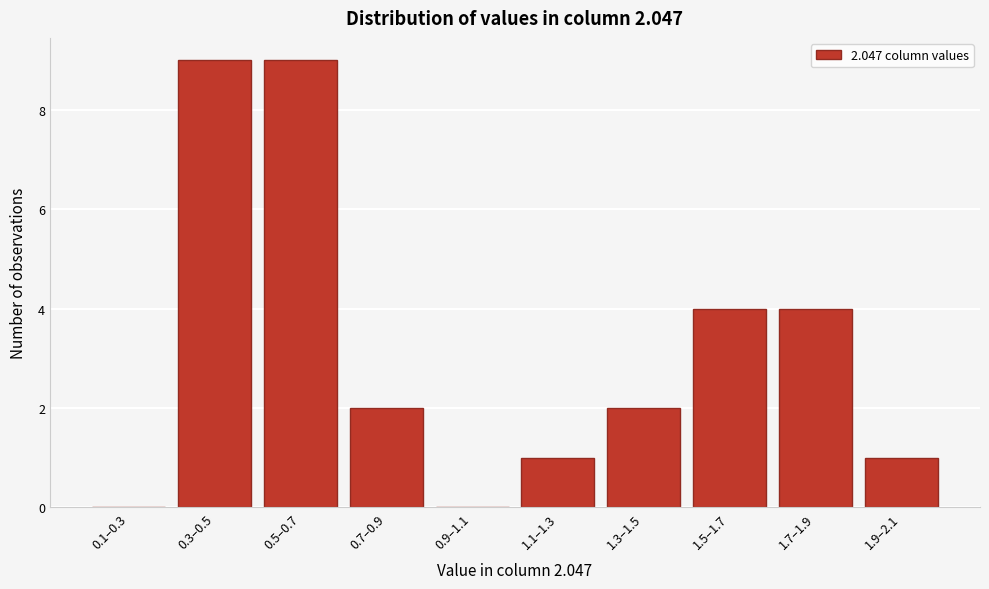

Reading right to left, what are all the values shown in this chart?

1.9–2.1=1	1.7–1.9=4	1.5–1.7=4	1.3–1.5=2	1.1–1.3=1	0.9–1.1=0	0.7–0.9=2	0.5–0.7=9	0.3–0.5=9	0.1–0.3=0